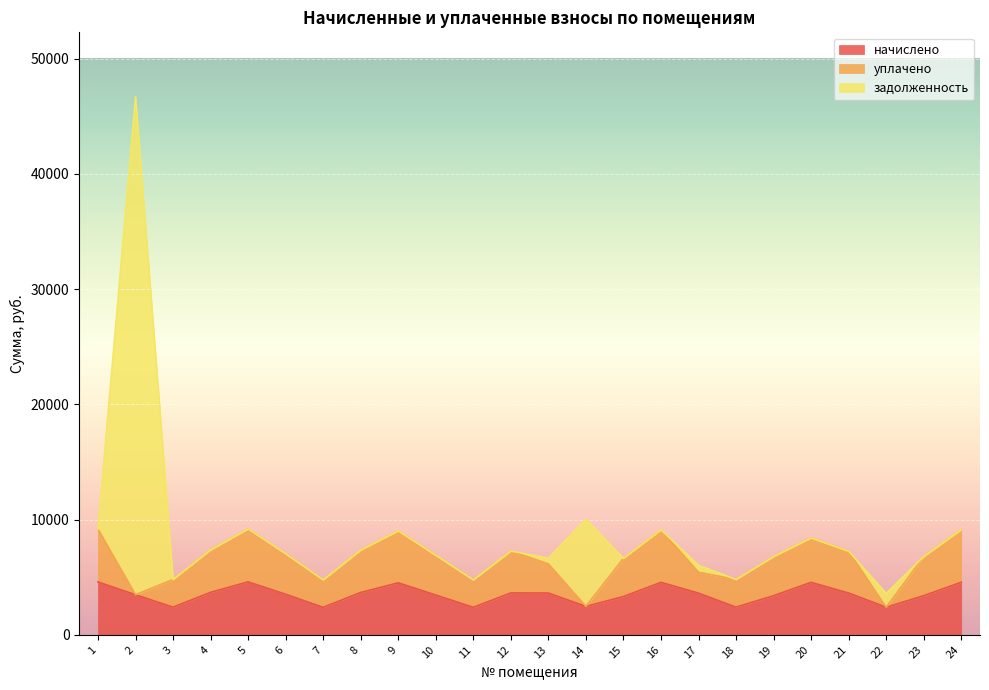

List the series in order of their peak value, highest first.

задолженность, начислено, уплачено